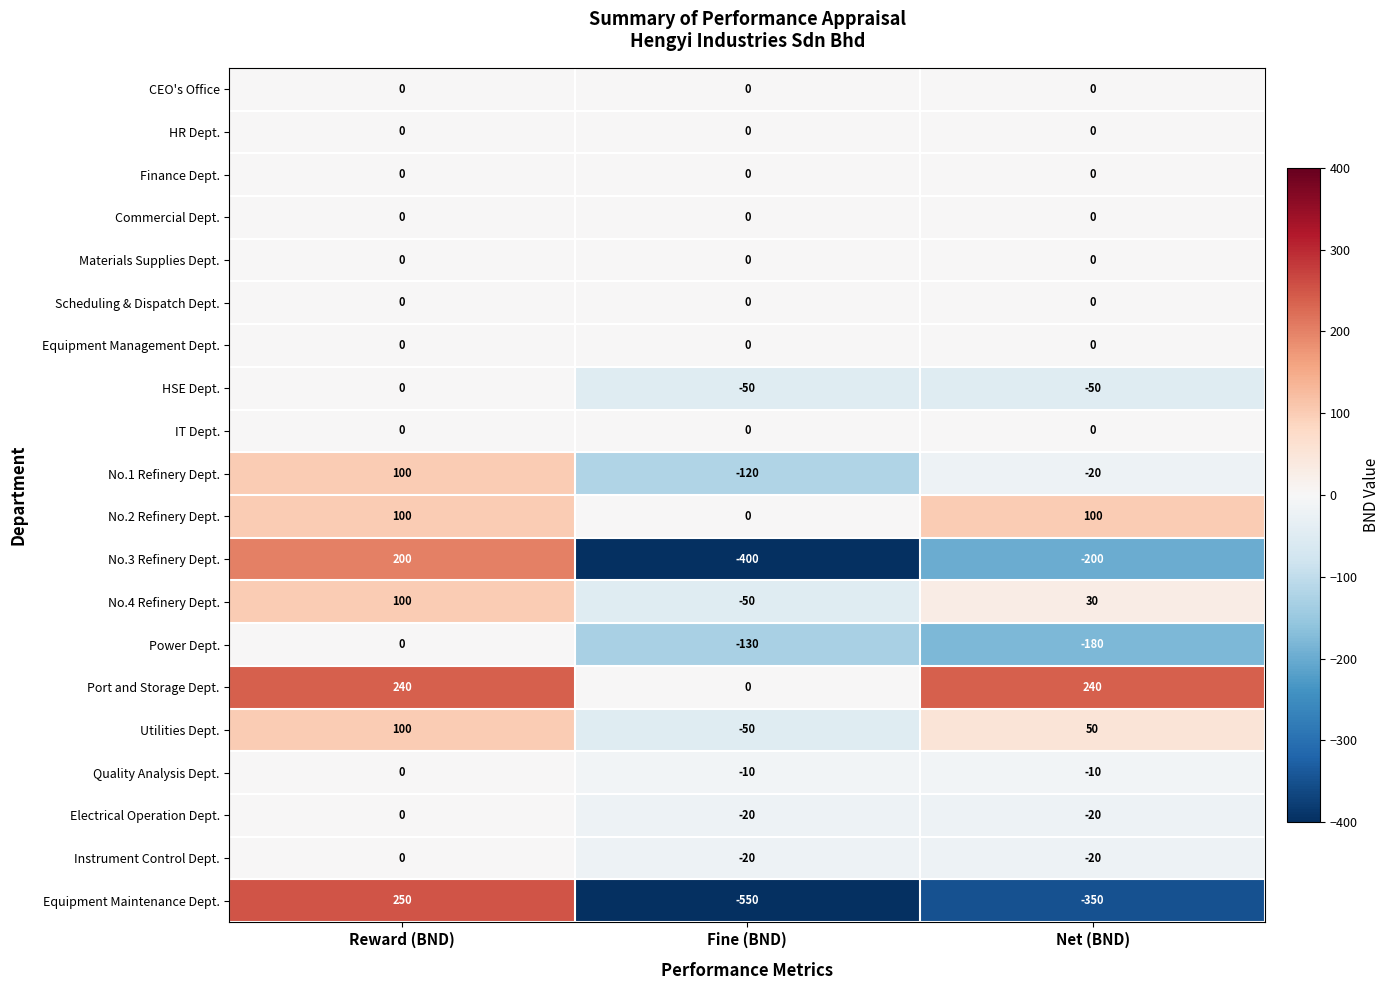

At which category does the chart reach its minimum across all series?

Fine (BND)